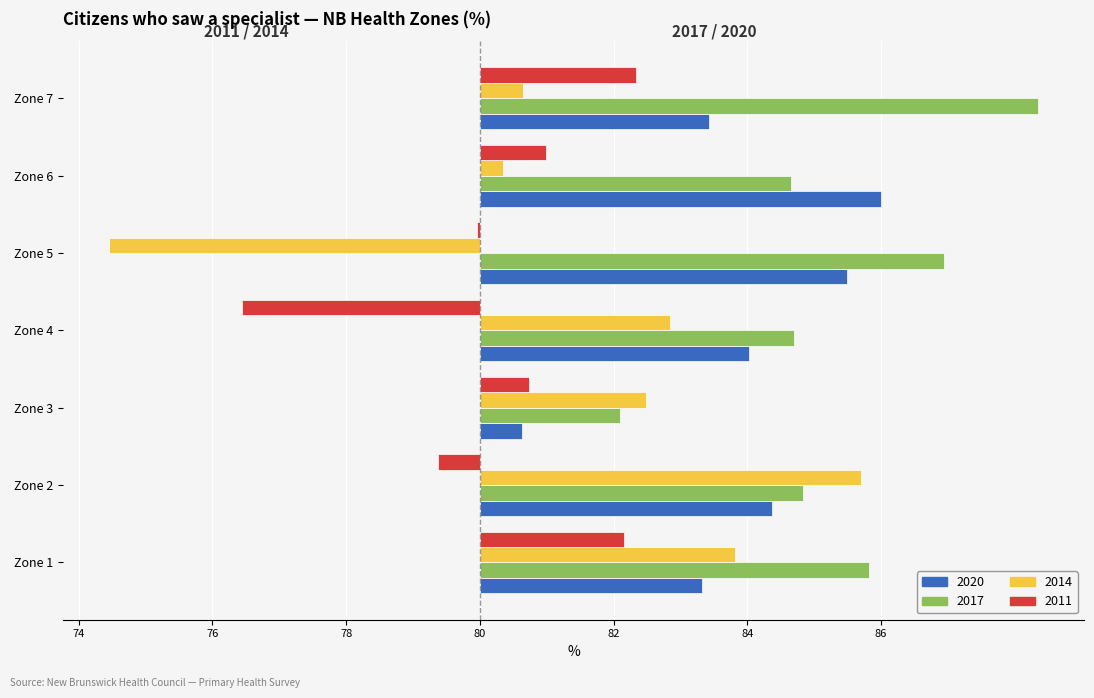

At Zone 2, list the series in order from smallest to largest.

2011, 2020, 2017, 2014